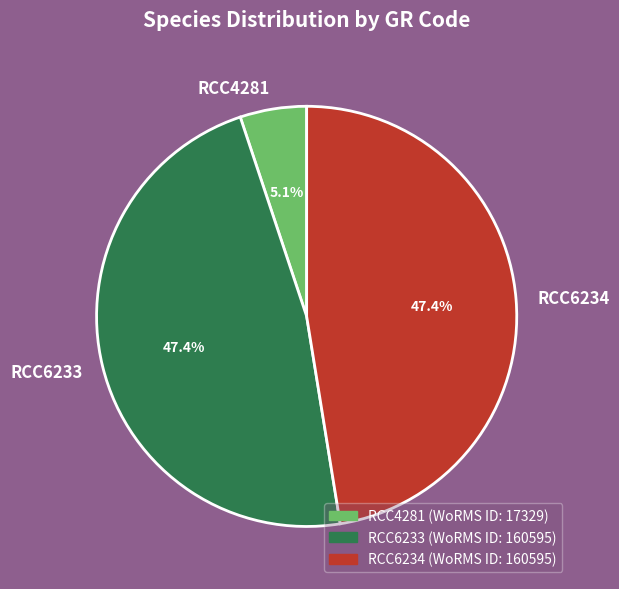

How many segments does this pie chart have?

3